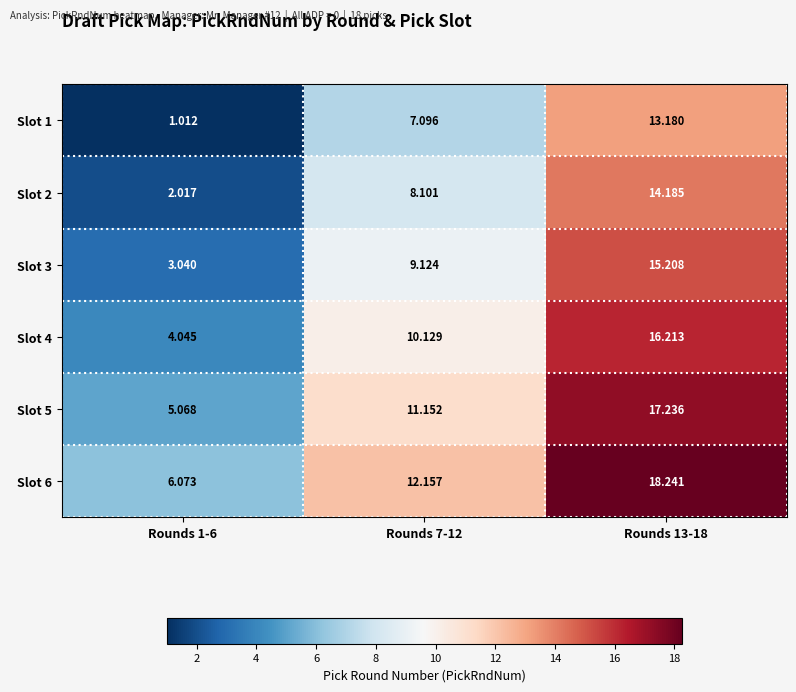

Is the value of Slot 2 at Rounds 13-18 greater than the value of Slot 1 at Rounds 13-18?

Yes